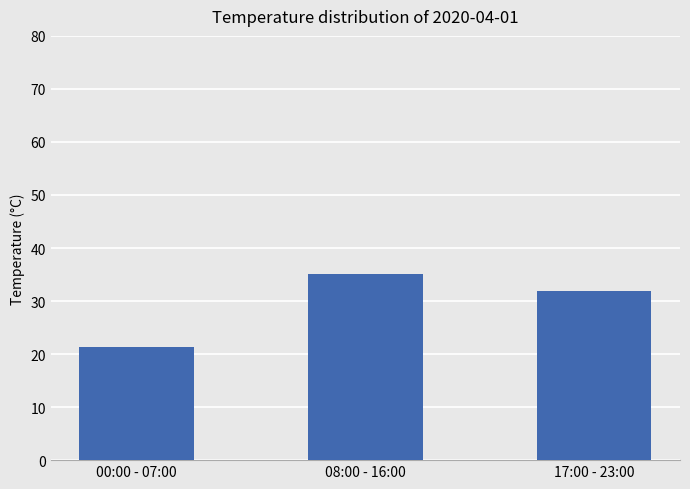

Does the chart contain any negative values?

No